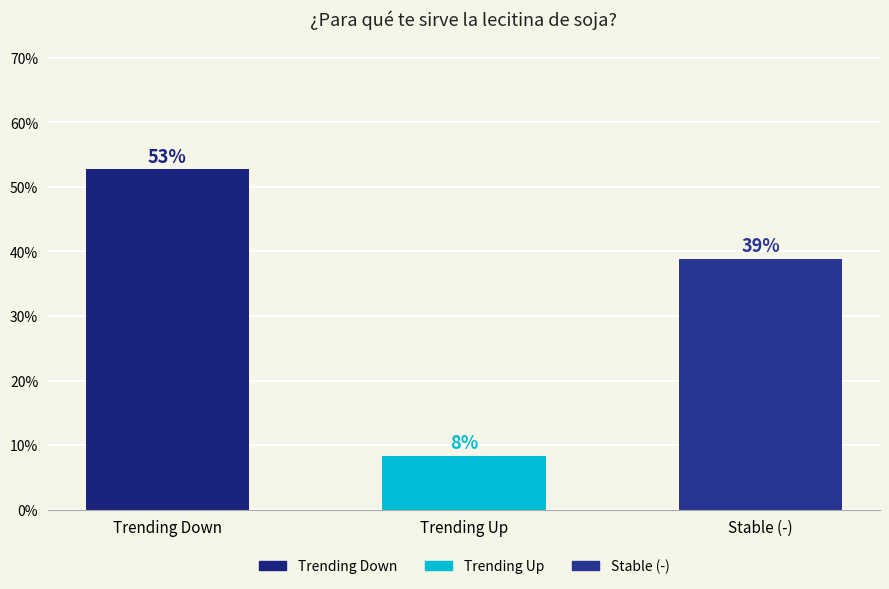

Count the number of values greater than 38.

2